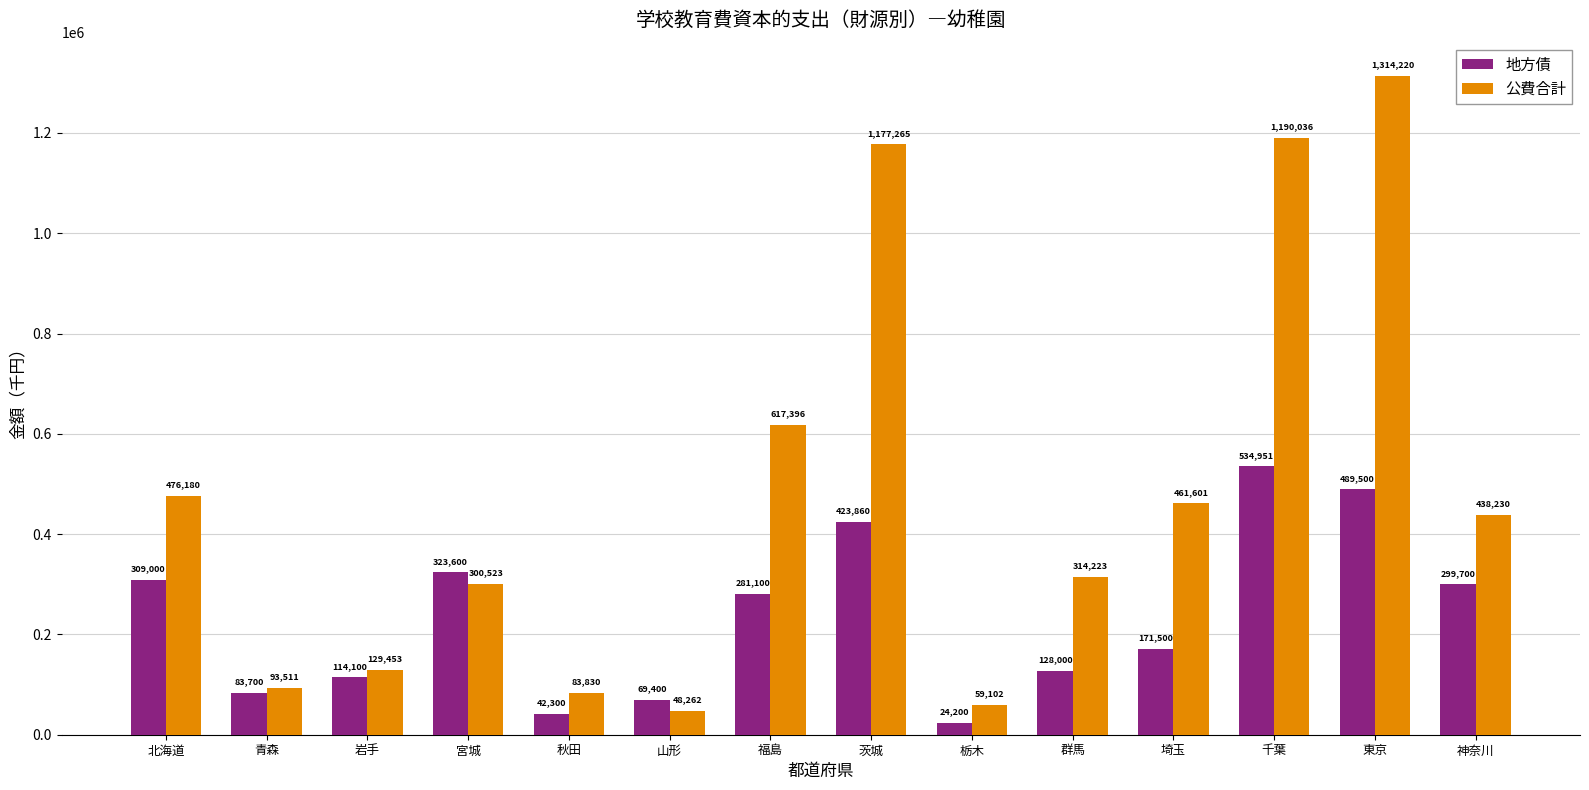

The value of 地方債 at 福島 is 102220. True or false?

False